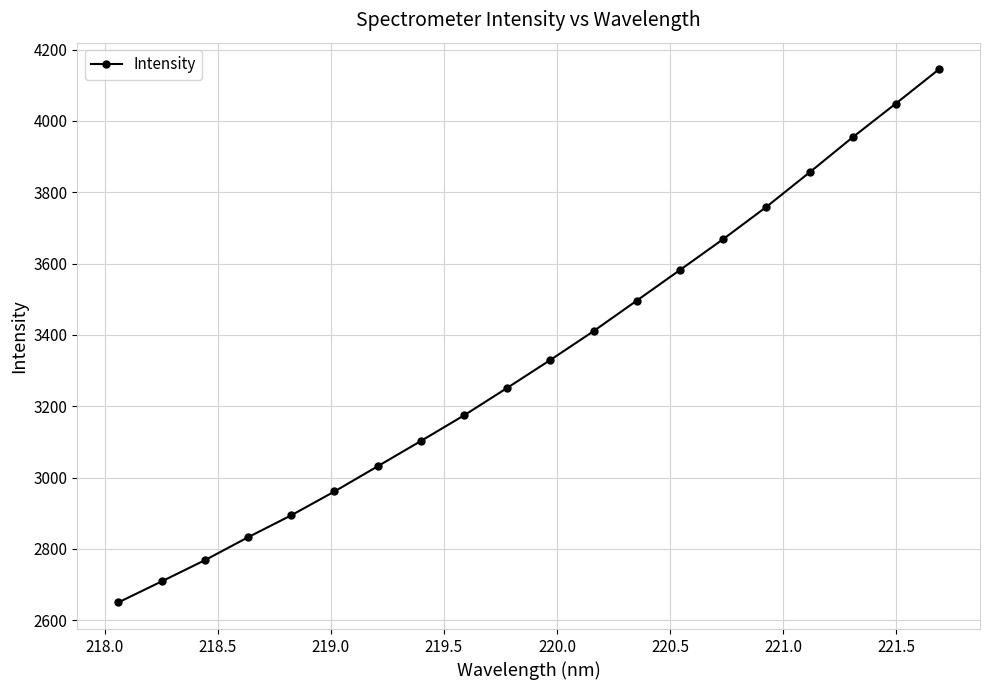

Reading right to left, what are all the values shown in this chart?

4144.7	4048.7	3954.1	3855.6	3758.9	3668.6	3582.1	3496.3	3410.7	3330.0	3251.6	3174.5	3102.6	3031.8	2961.1	2894.4	2832.7	2768.4	2708.9	2650.2